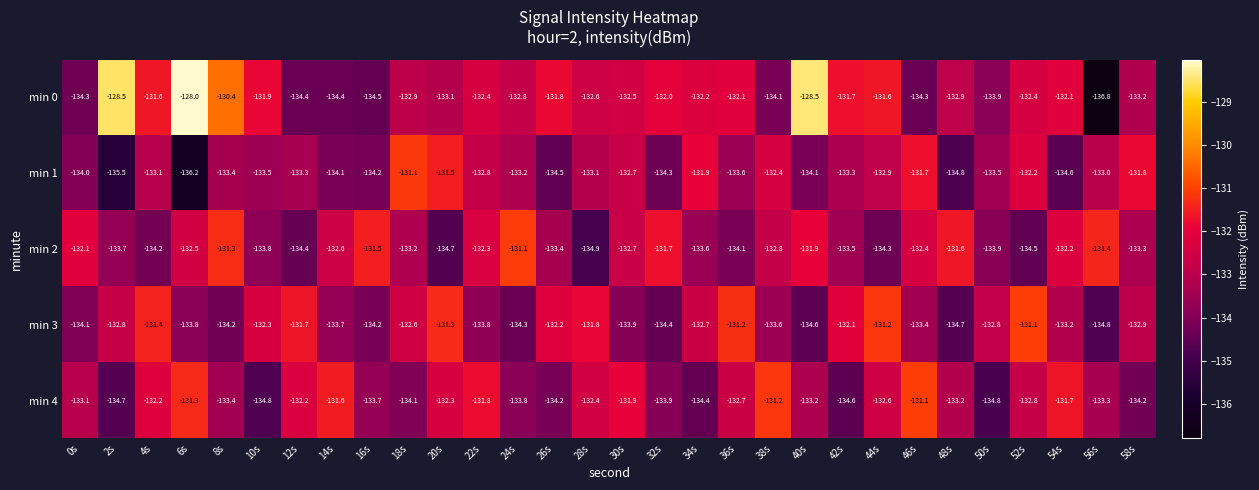

What is the minimum value shown in the chart?

-136.8